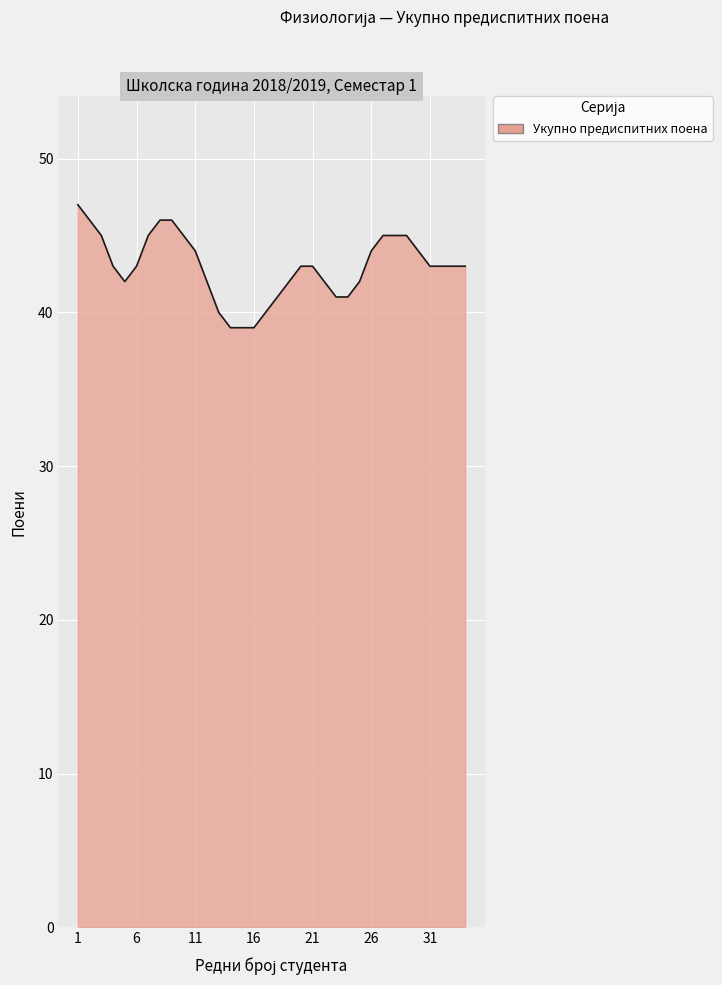

What is the difference between the maximum and minimum values?

8